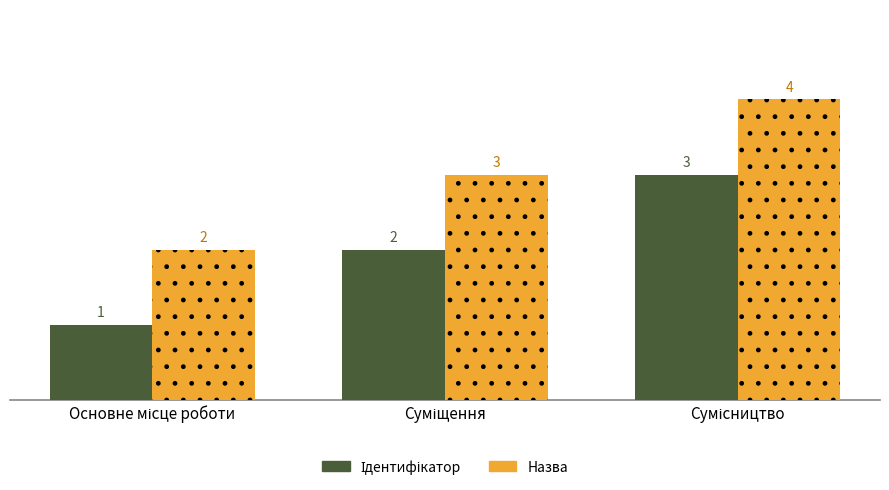

What is the greatest value displayed?

4